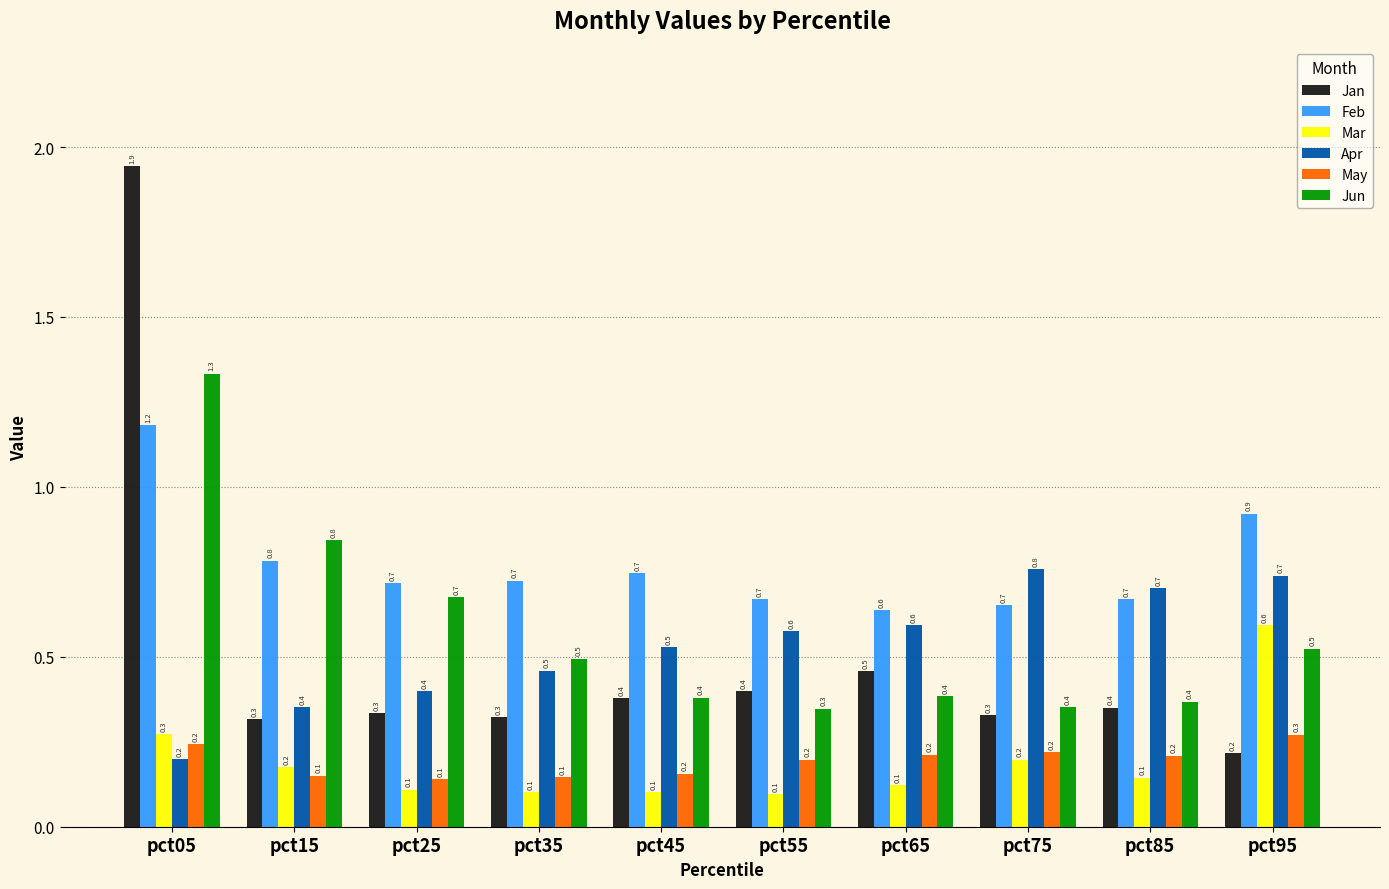

List the series in order of their peak value, highest first.

Jan, Jun, Feb, Apr, Mar, May